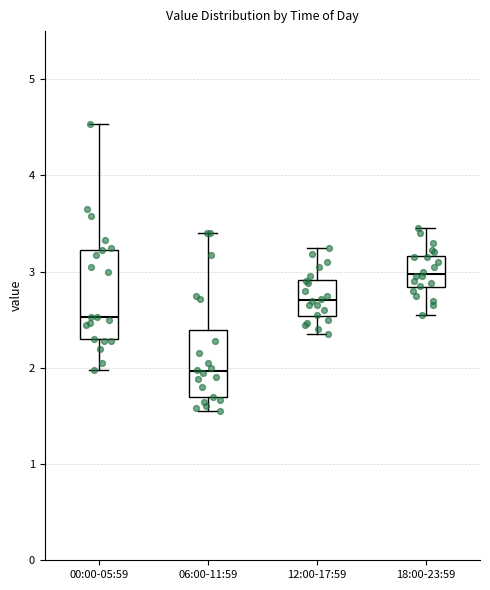

Reading left to right, read every box against the y-axis: the position of its median line, the range the box covers, and the ends of its whiskers. The values are not printed on the chart, so give them approximately, as read against the axis.

00:00-05:59: median 2.5, box 2.3 to 3.2, whiskers 2.0 to 4.5
06:00-11:59: median 2.0, box 1.7 to 2.4, whiskers 1.6 to 3.4
12:00-17:59: median 2.7, box 2.5 to 2.9, whiskers 2.4 to 3.3
18:00-23:59: median 3.0, box 2.8 to 3.2, whiskers 2.6 to 3.5